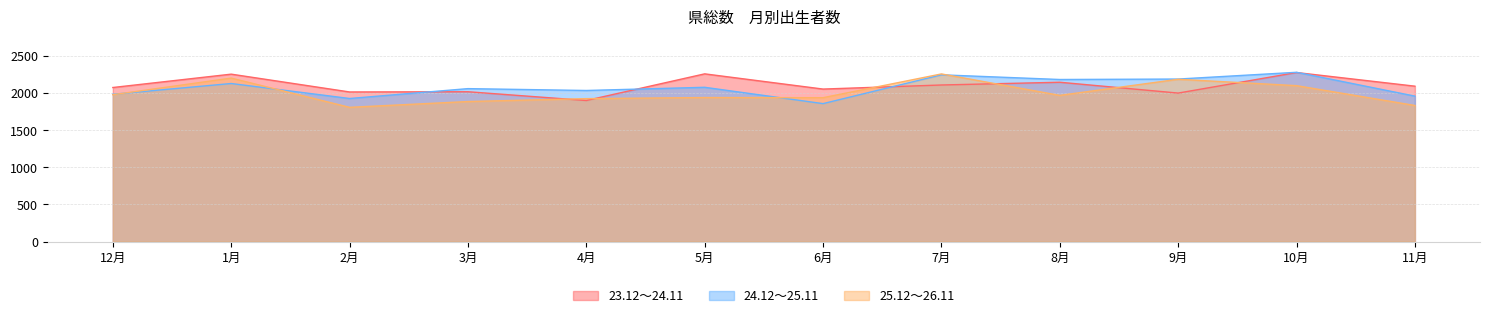

The 25.12～26.11 series shows 1349 at 9月. True or false?

False